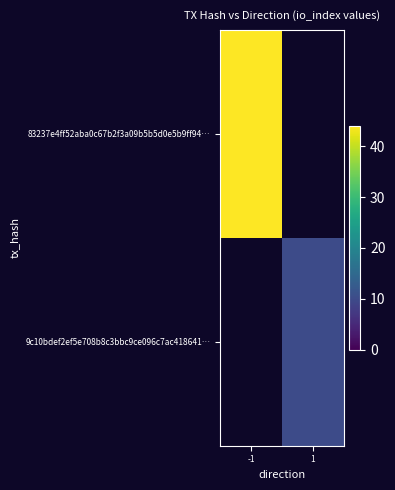

Which category has the lowest value across all series?

1